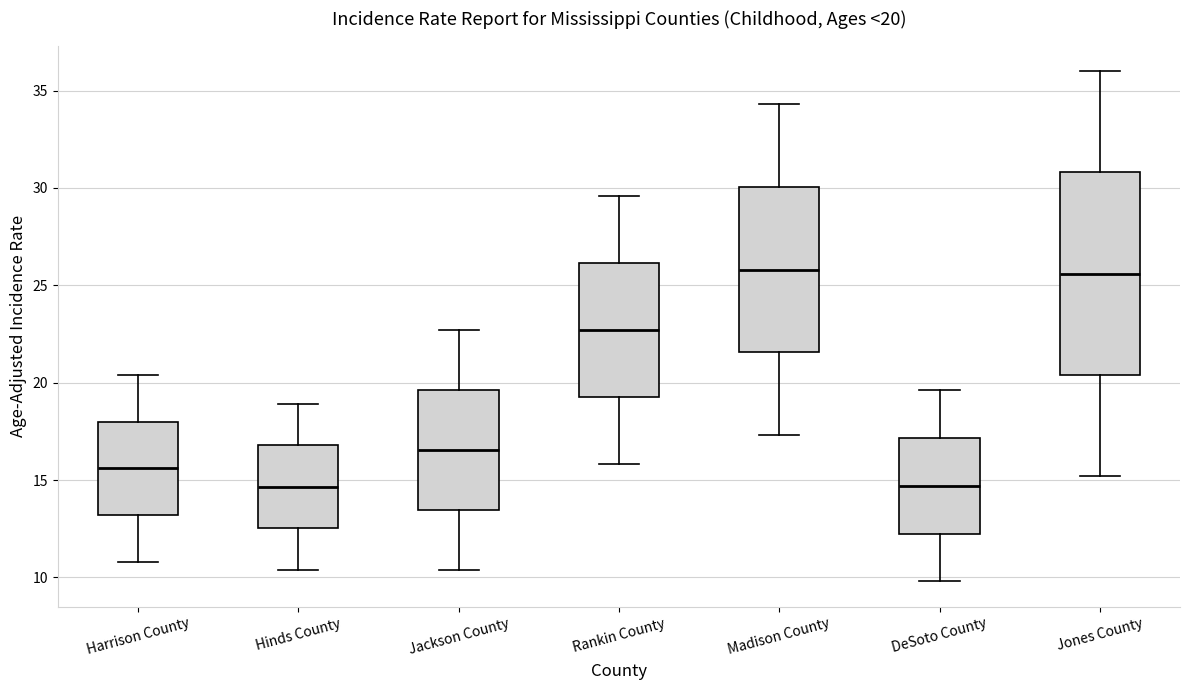

Comparing the boxes themselves (not the whiskers), which one is the tallest?

Jones County